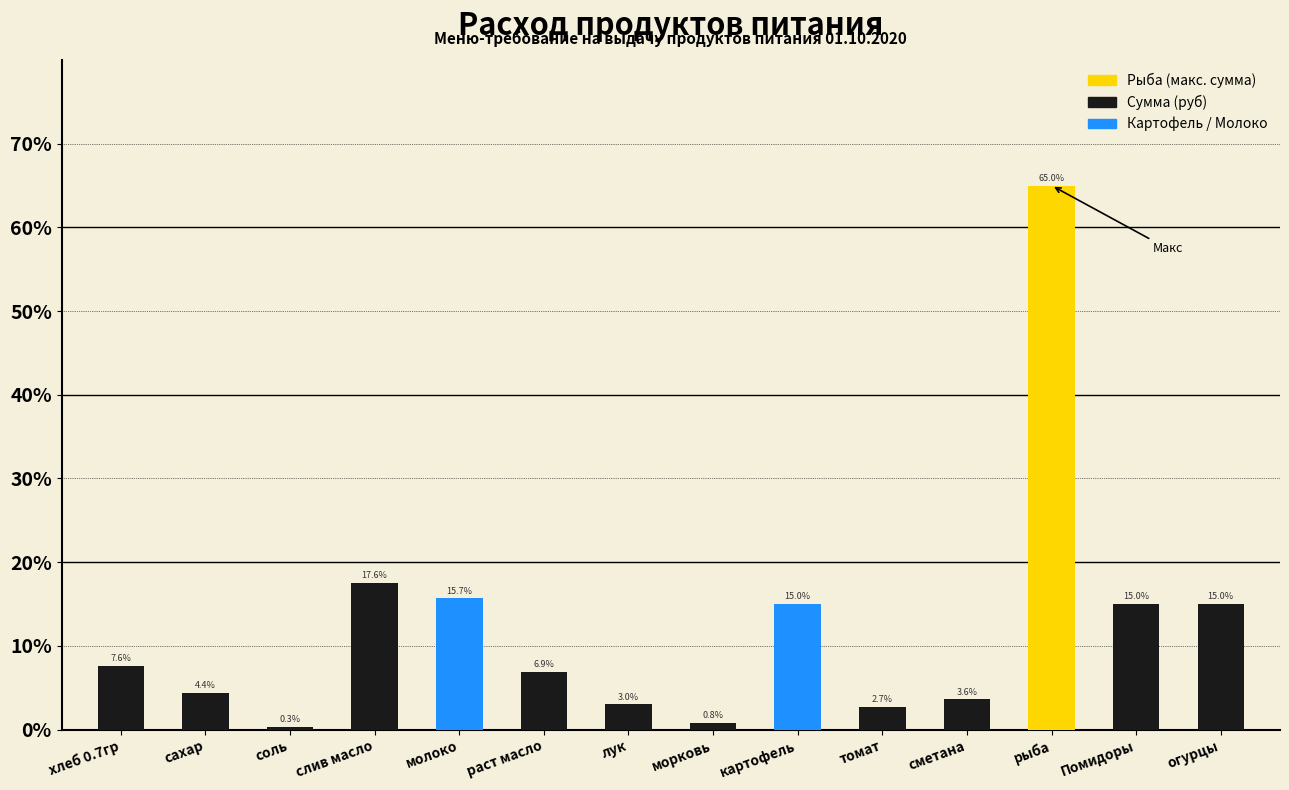

What is the change in value from молоко to томат?

-12.9